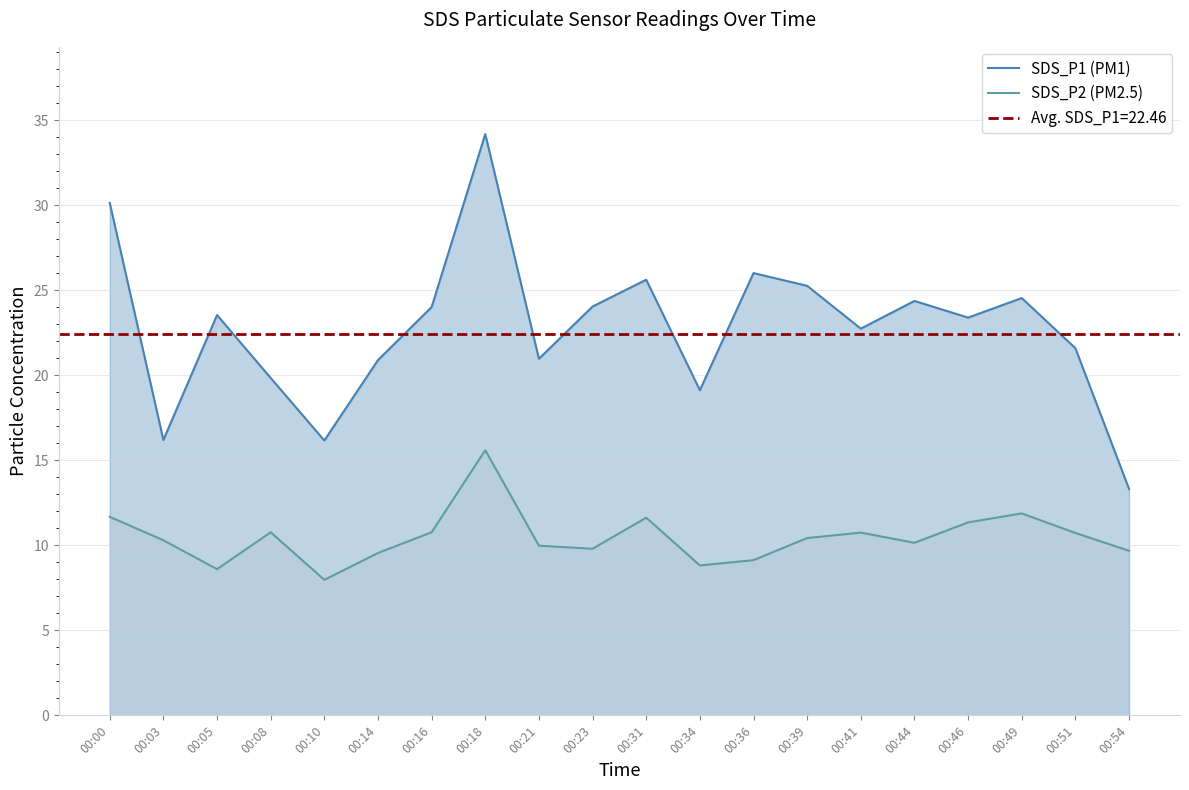

True or false: SDS_P2 (PM2.5) and SDS_P1 (PM1) intersect in this chart.

False